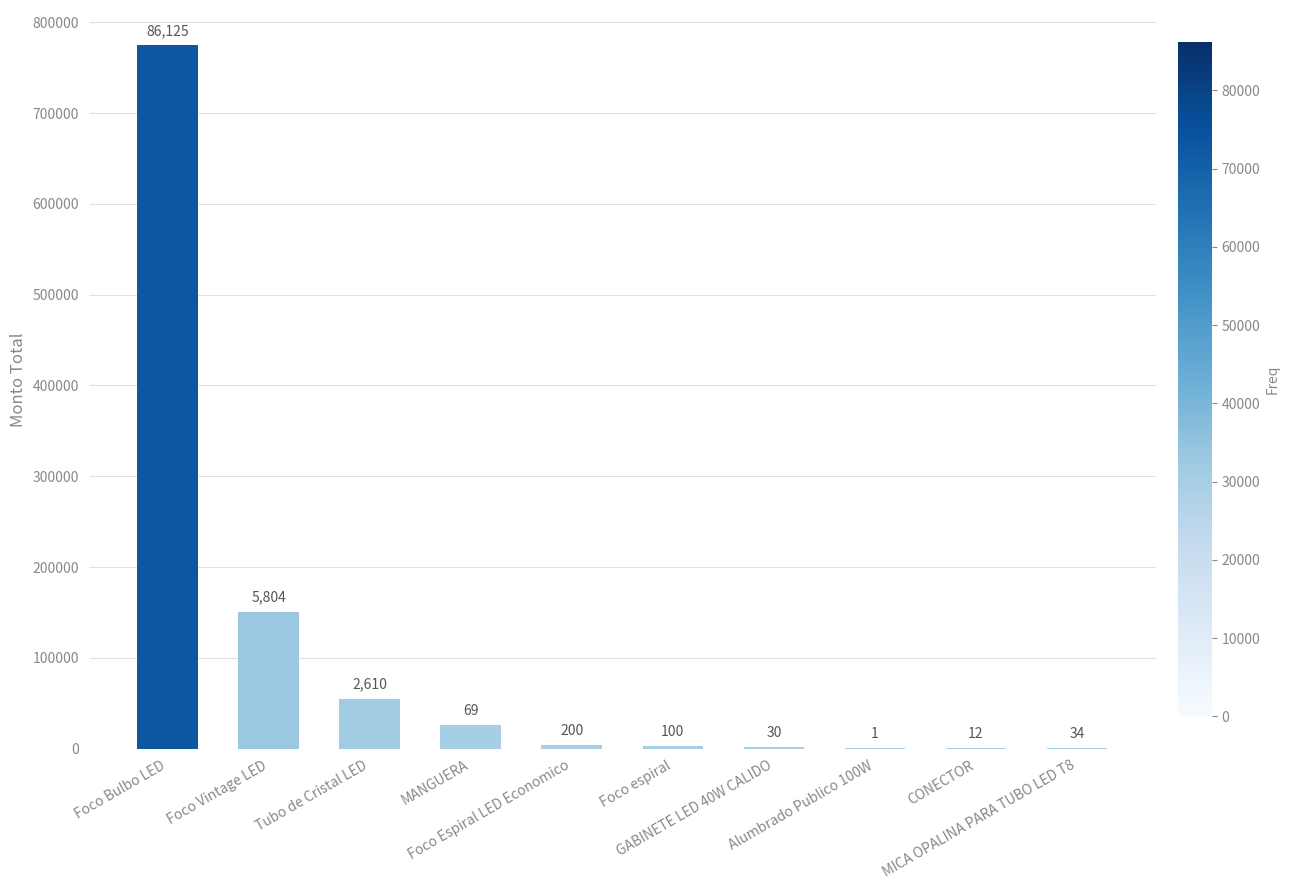

What is the minimum value shown in the chart?

170.0